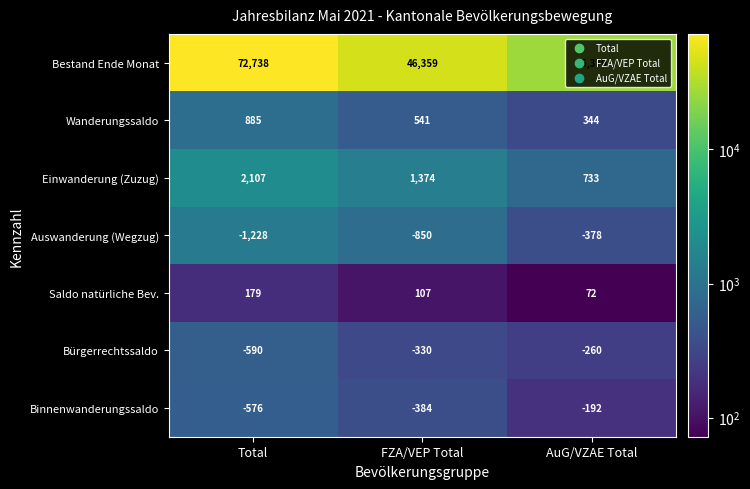

How many series are shown in this chart?

7